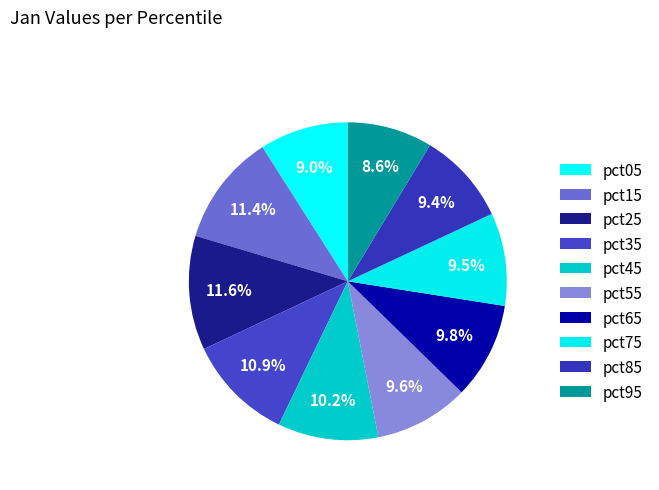

What percentage do pct95 and pct55 together represent?

18.3%